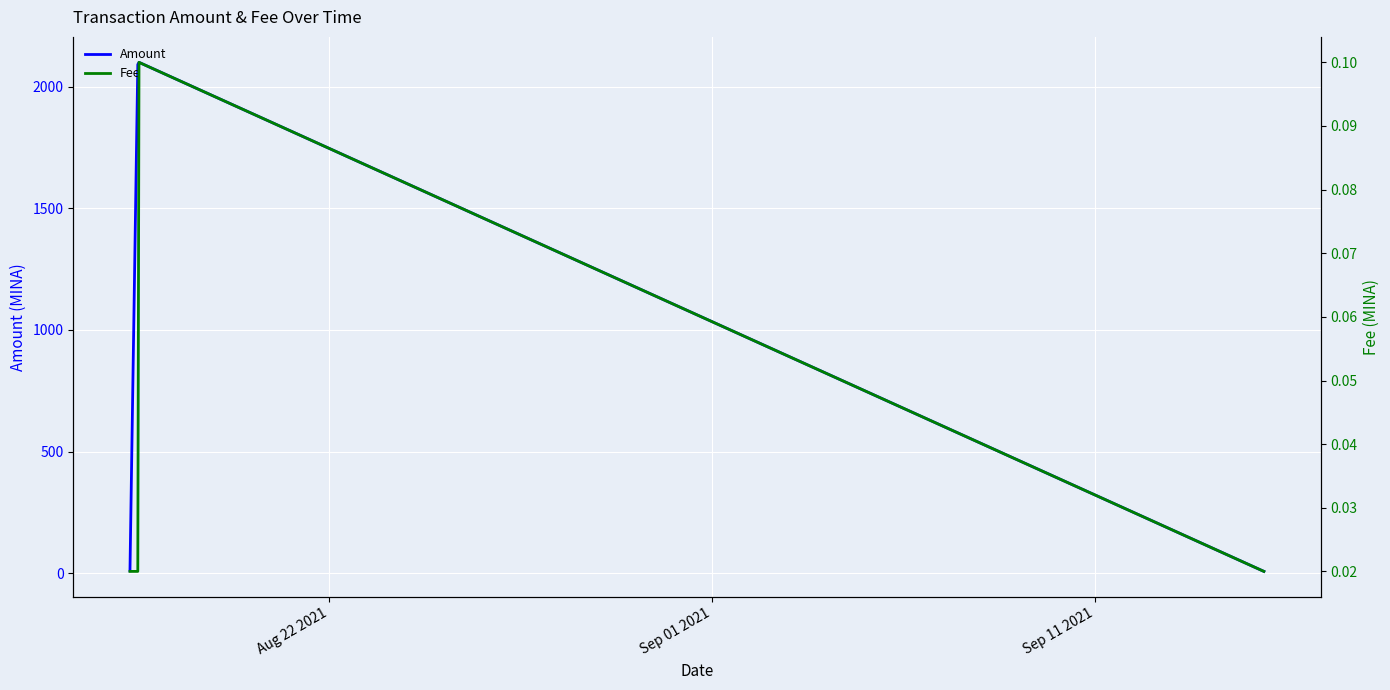

List the series in order of their overall mean, lowest first.

Fee, Amount